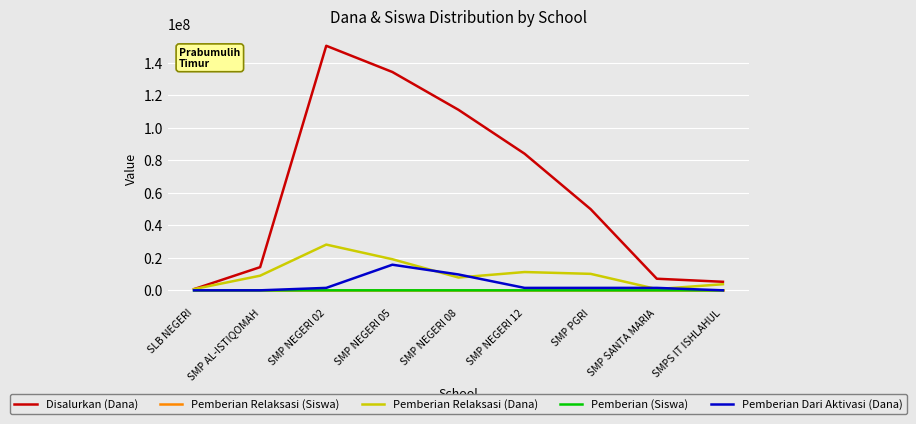

The Pemberian Relaksasi (Dana) series shows 3750000 at SMPS IT ISHLAHUL. True or false?

True